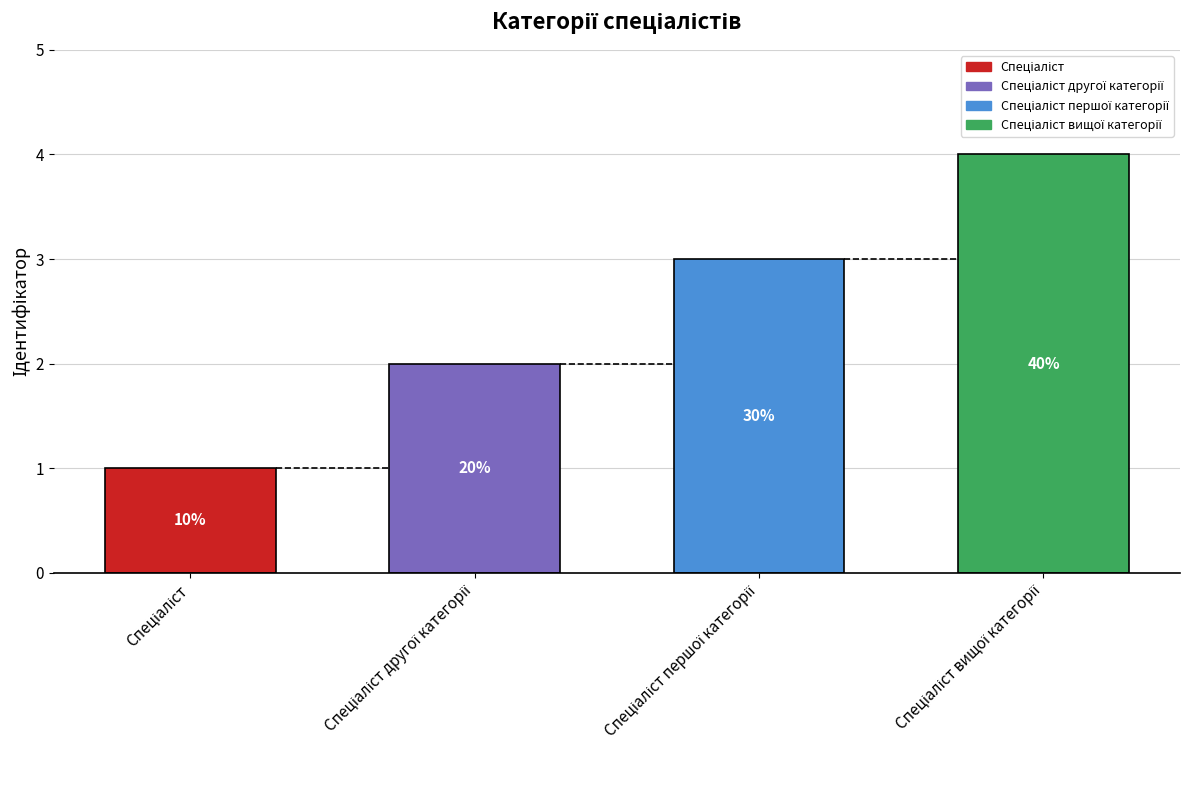

Reading left to right, extract all data points from this chart.

1	2	3	4